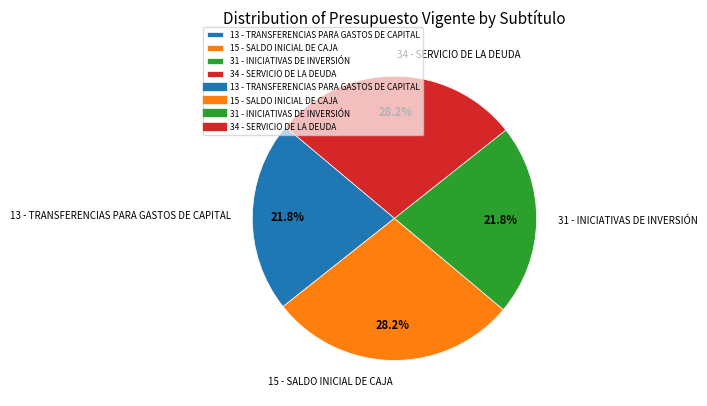

To the nearest percent, what is the difference between the 15 - SALDO INICIAL DE CAJA and 31 - INICIATIVAS DE INVERSIÓN slice percentages?

6%